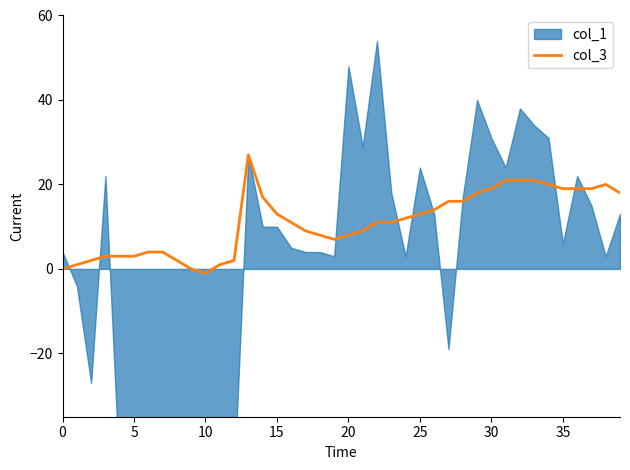

Is it true that col_3 equals 0 at 0?

True